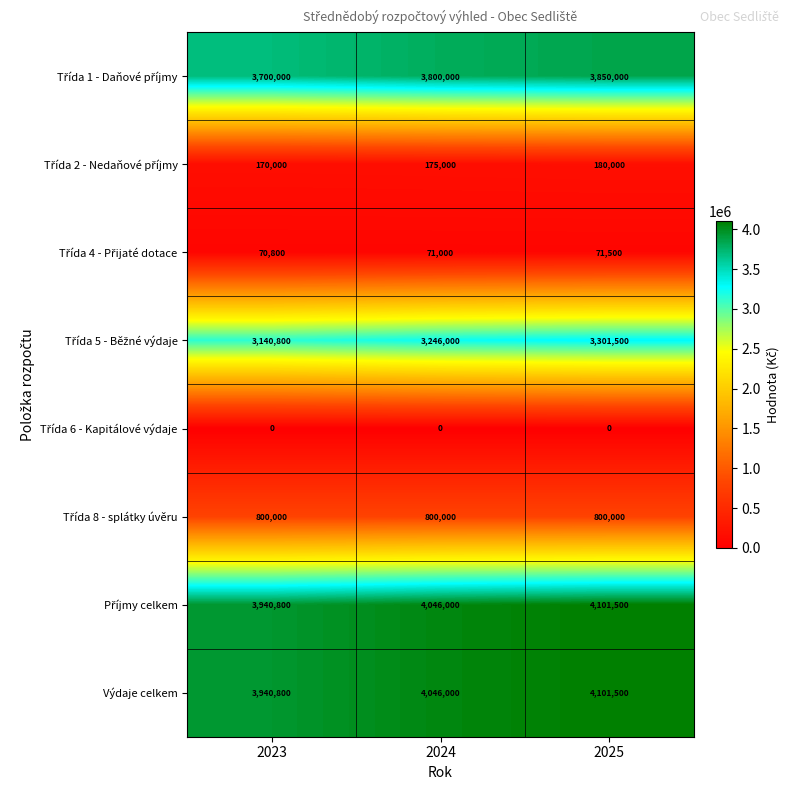

The value of Výdaje celkem at 2025 is 6538583. True or false?

False